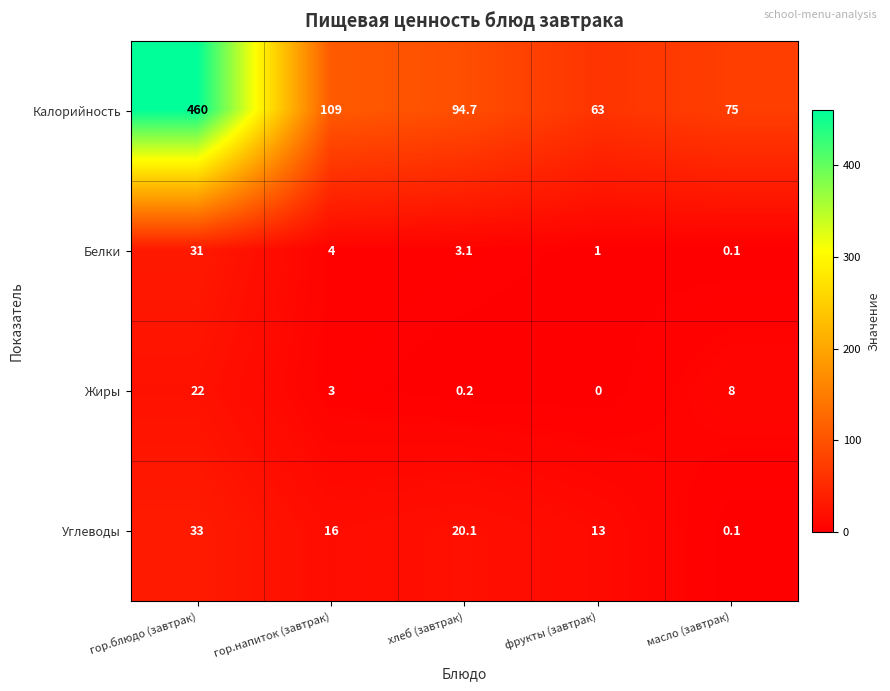

What is the average value of the Углеводы series?

16.4